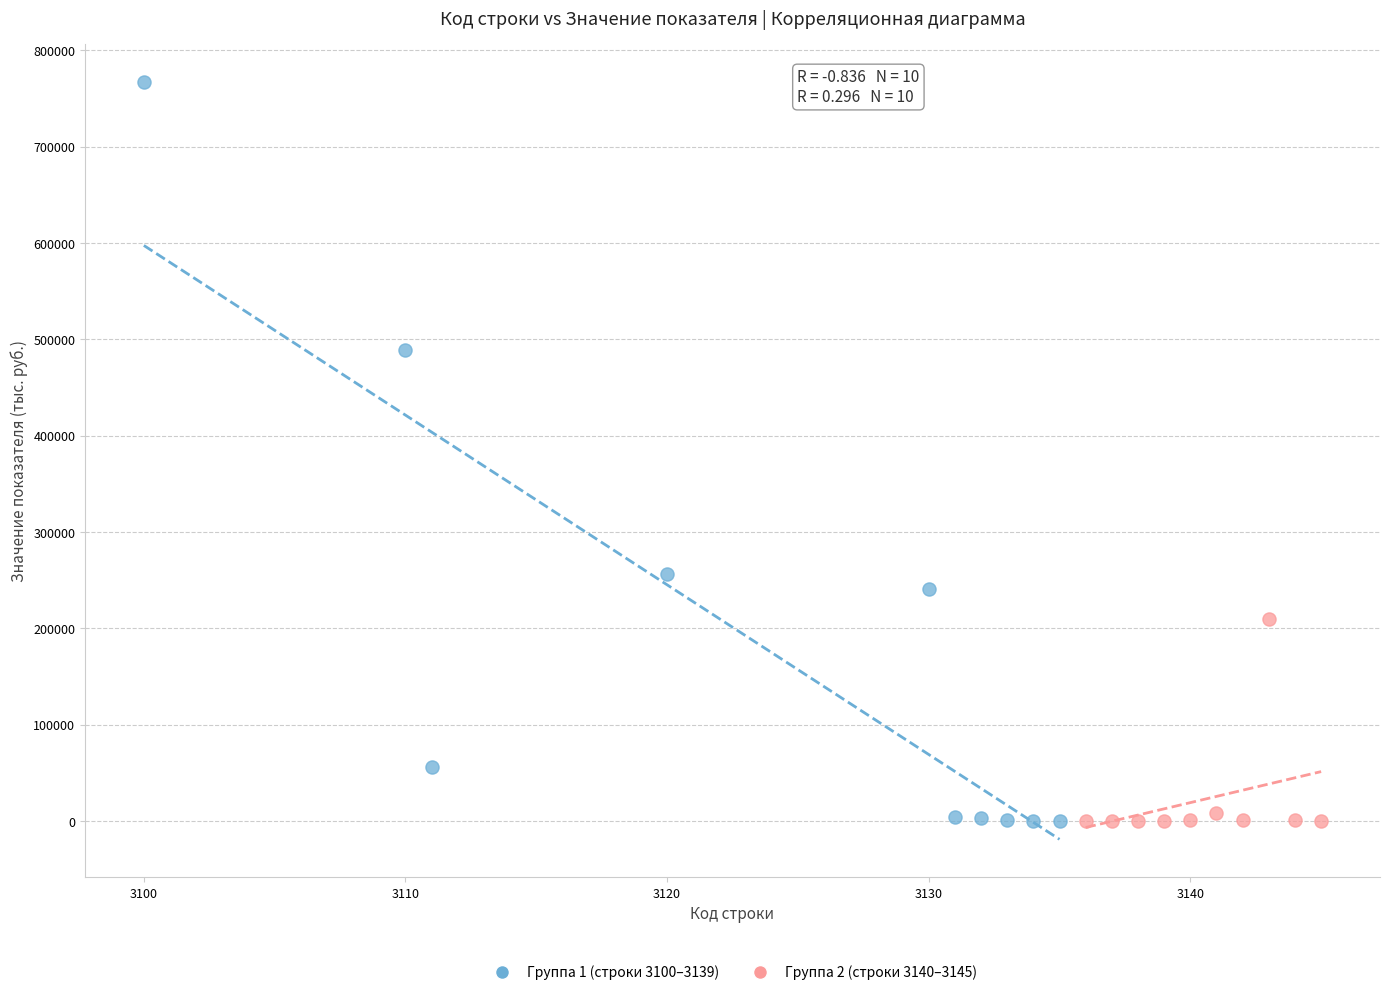

Which series reaches the maximum Y coordinate?

Группа 1 (строки 3100–3139)